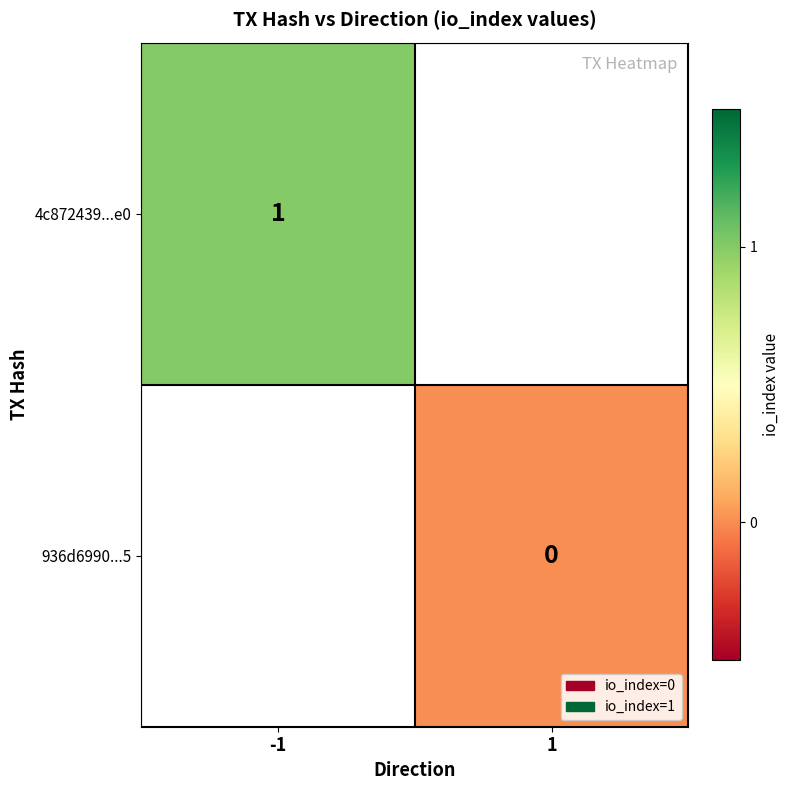

True or false: 4c872439...e0 has a value of 2 at -1.

False